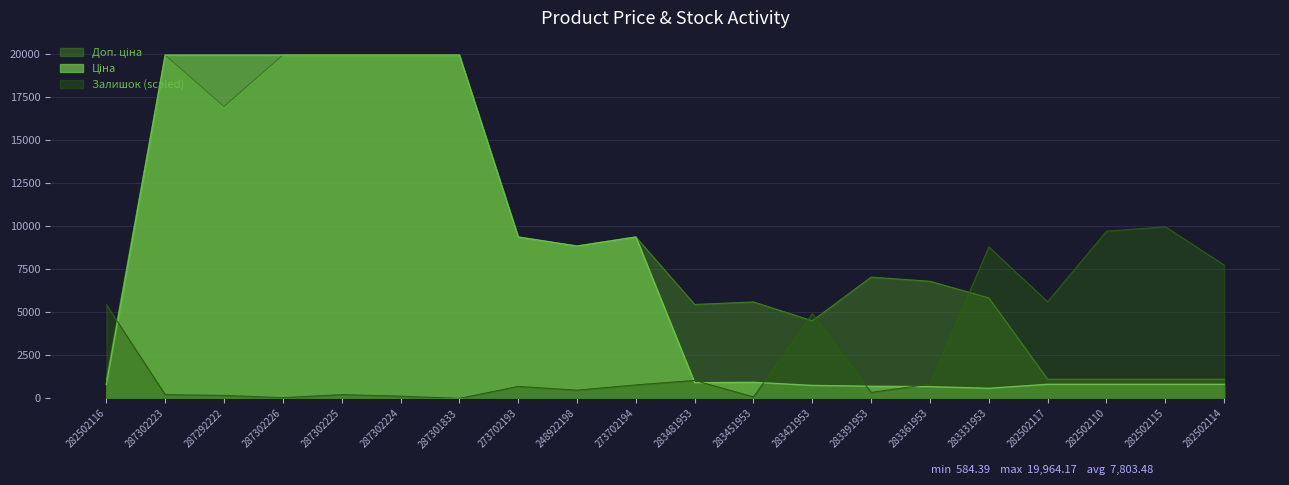

True or false: Ціна and Доп. ціна intersect in this chart.

False